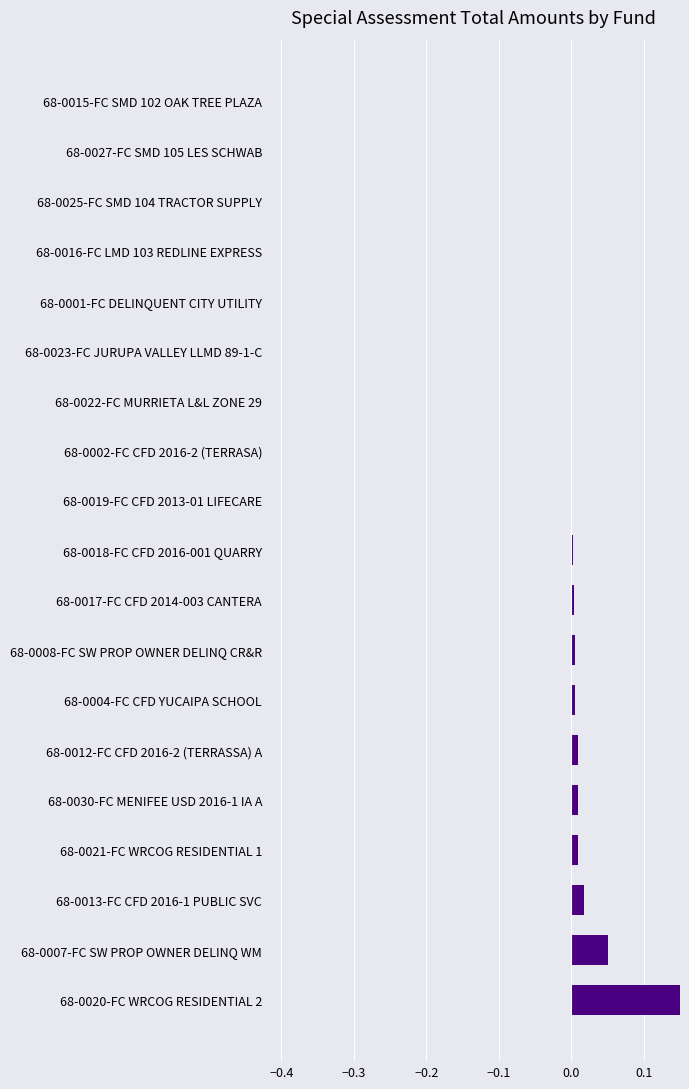

Are the bars horizontal?

Yes